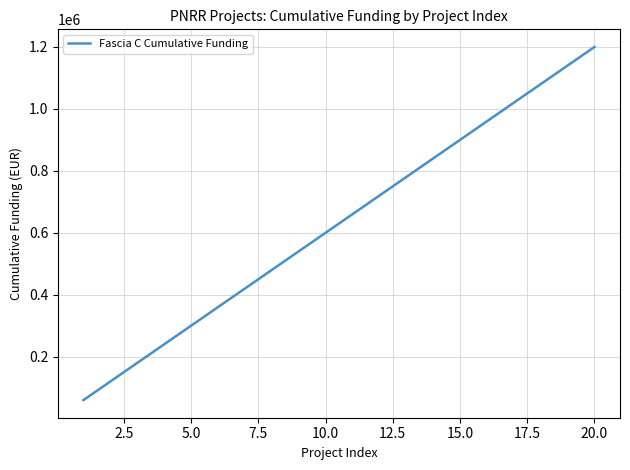

What is the difference between the maximum and minimum values?

1139354